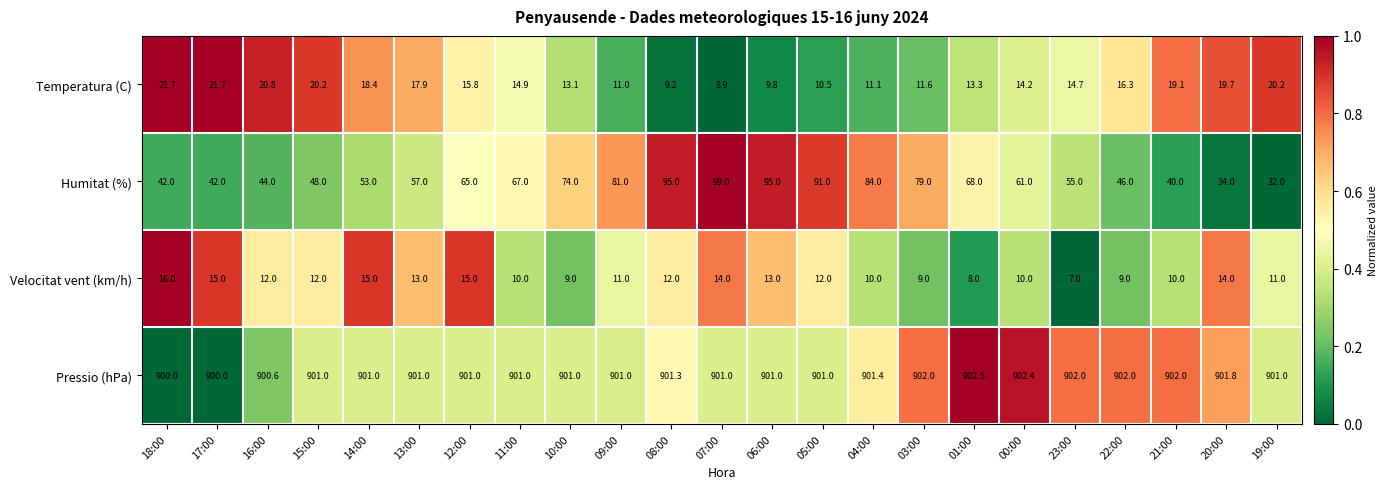

Which label corresponds to the smallest value in the chart?

23:00